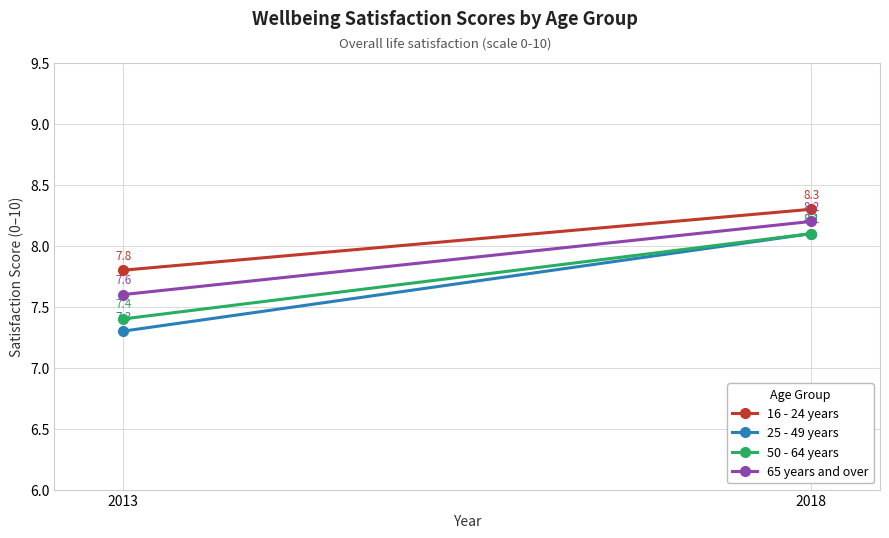

What is the maximum value for 16 - 24 years?

8.3